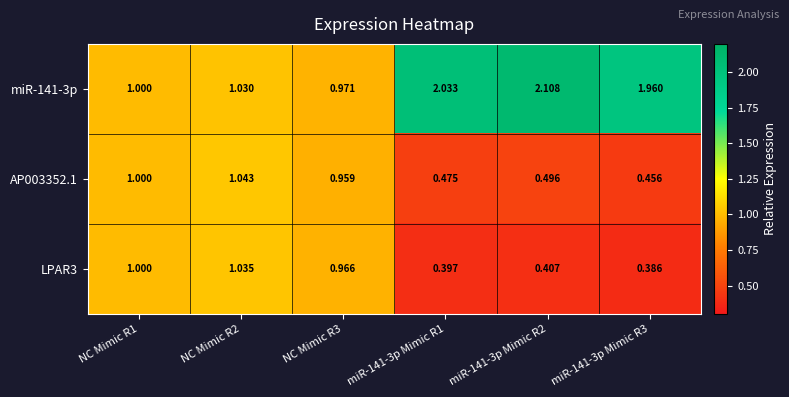

Is the value of AP003352.1 at NC Mimic R2 greater than the value of LPAR3 at NC Mimic R3?

Yes